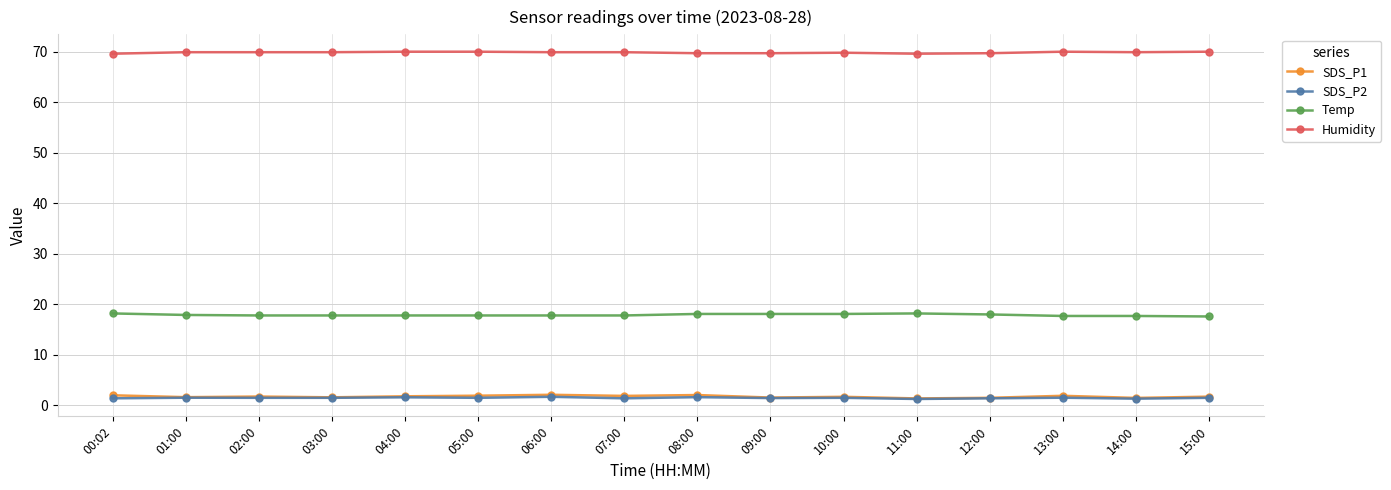

Is this an area chart (filled region under the line)?

No